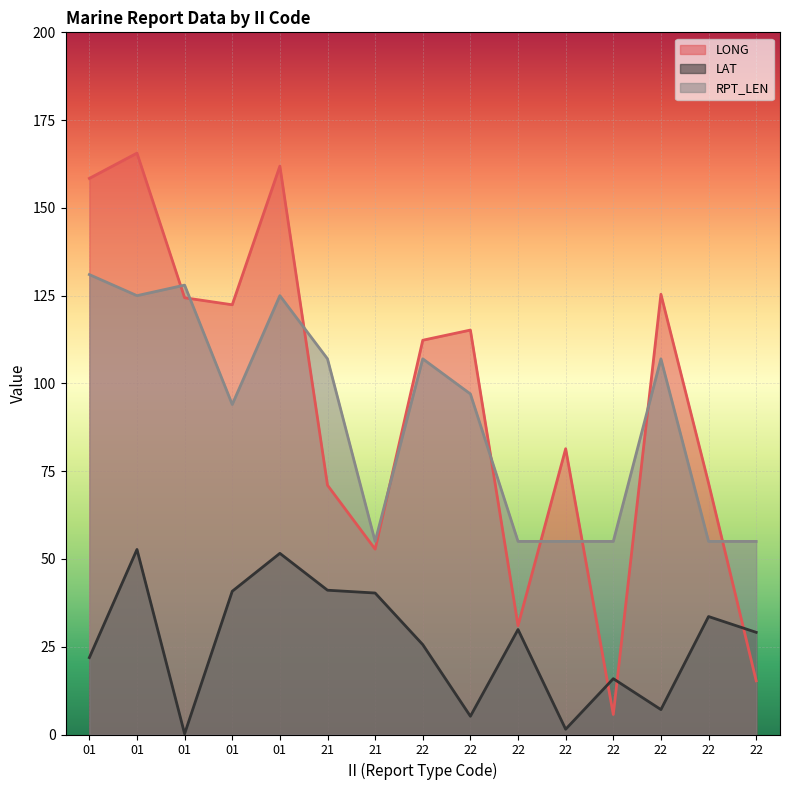

The value of LAT at 22 is 2.3. True or false?

False